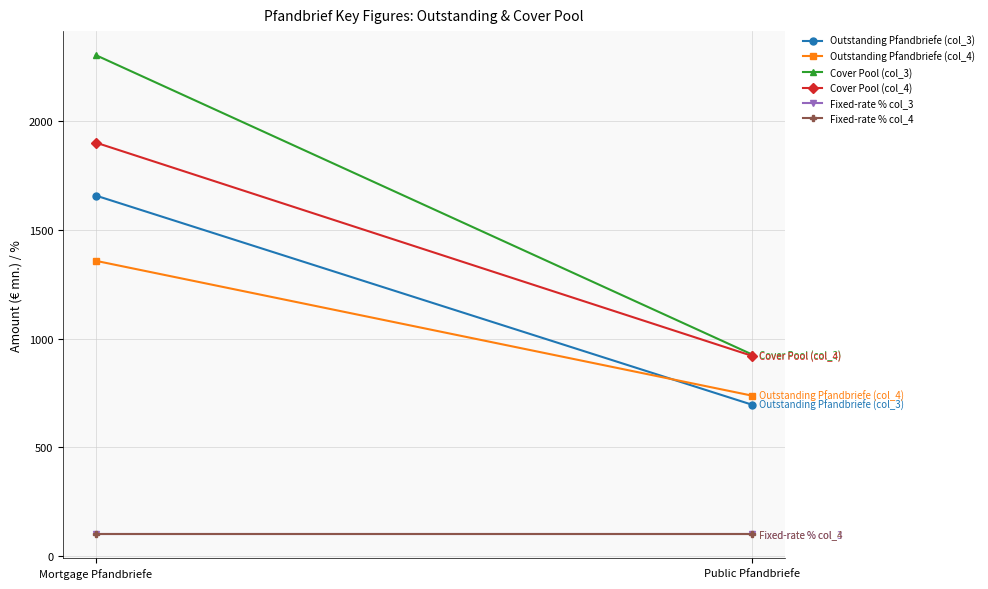

At how many categories does at least one series exceed 1737?

1